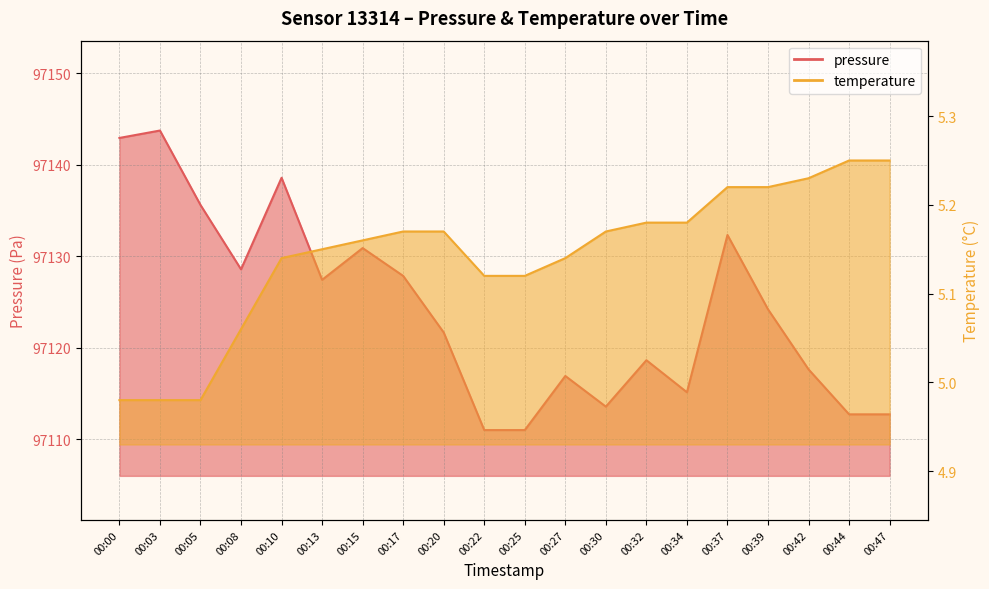

True or false: pressure and temperature intersect in this chart.

False